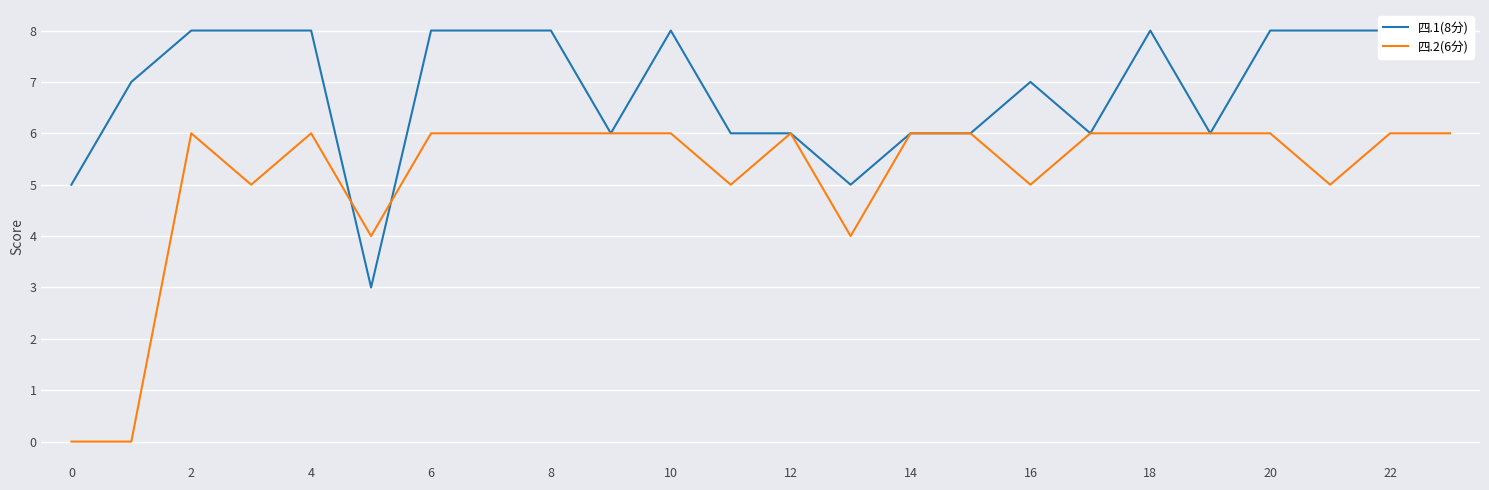

True or false: 四.2(6分) has a value of 3 at 4.

False